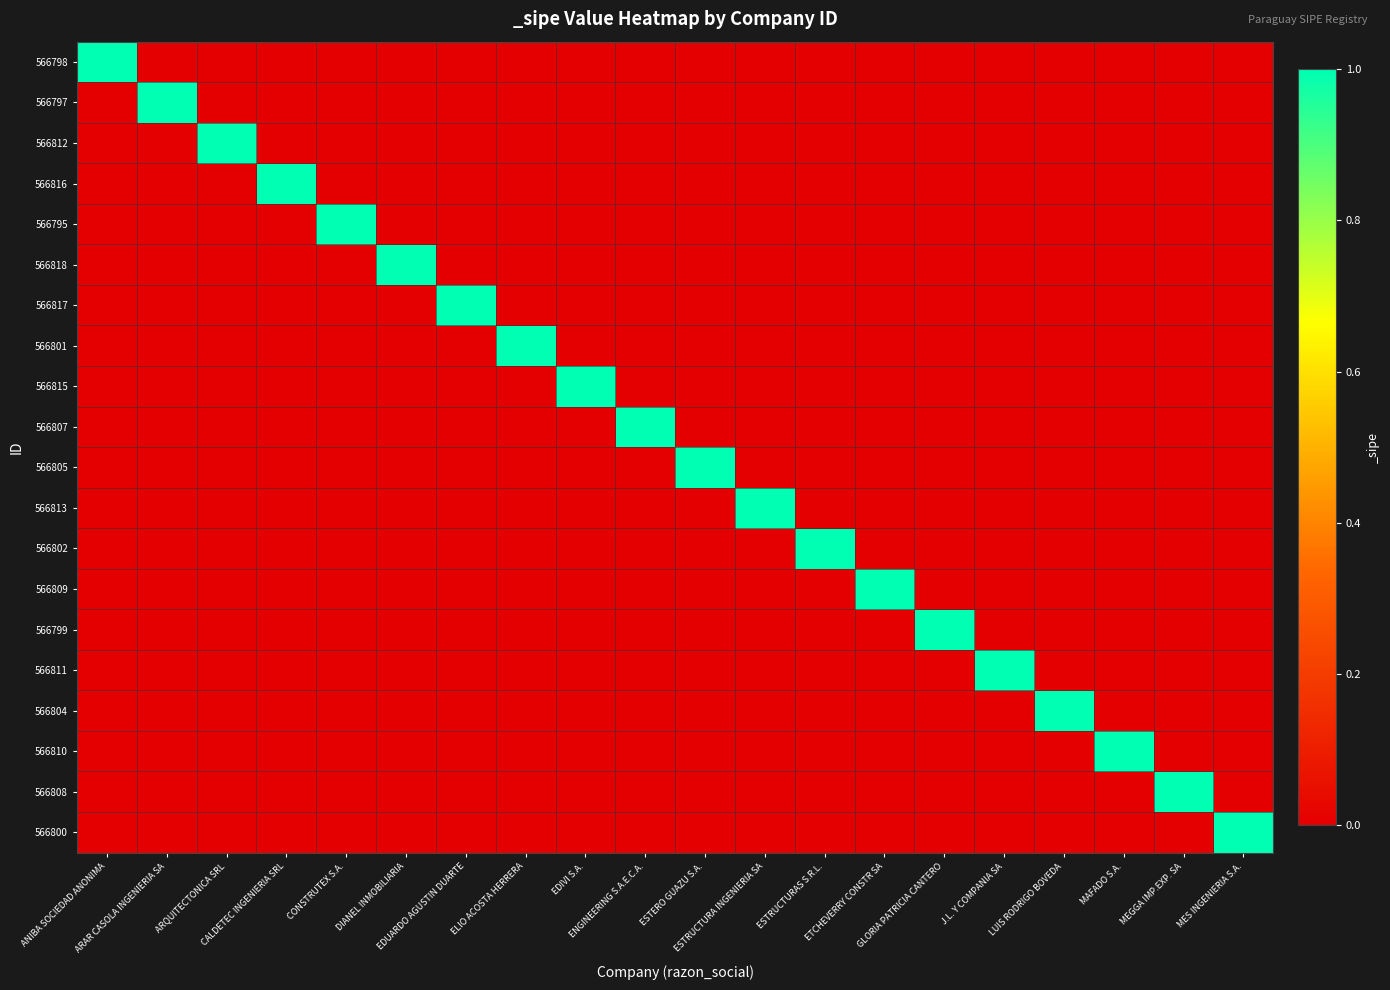

Between ENGINEERING S.A.E.C.A. and MES INGENIERIA S.A., which series saw the biggest shift?

566807